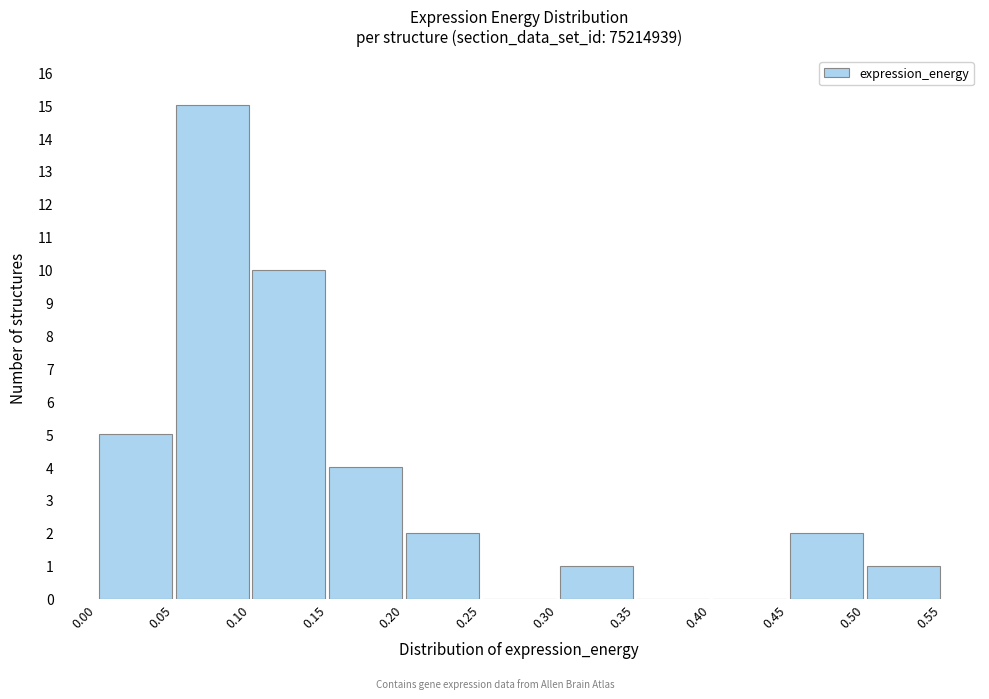

What is the height of the bar covering 0.05 to 0.10 on the x-axis? The values are not printed on the chart, so give them approximately, as read against the axis.

15